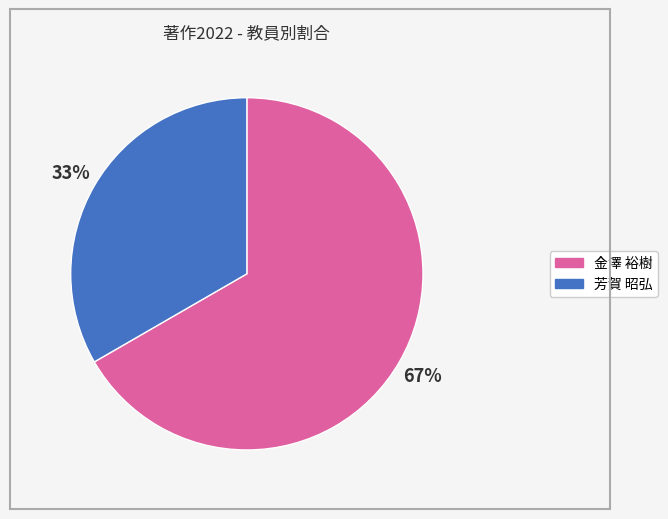

Does any single category account for the majority?

Yes